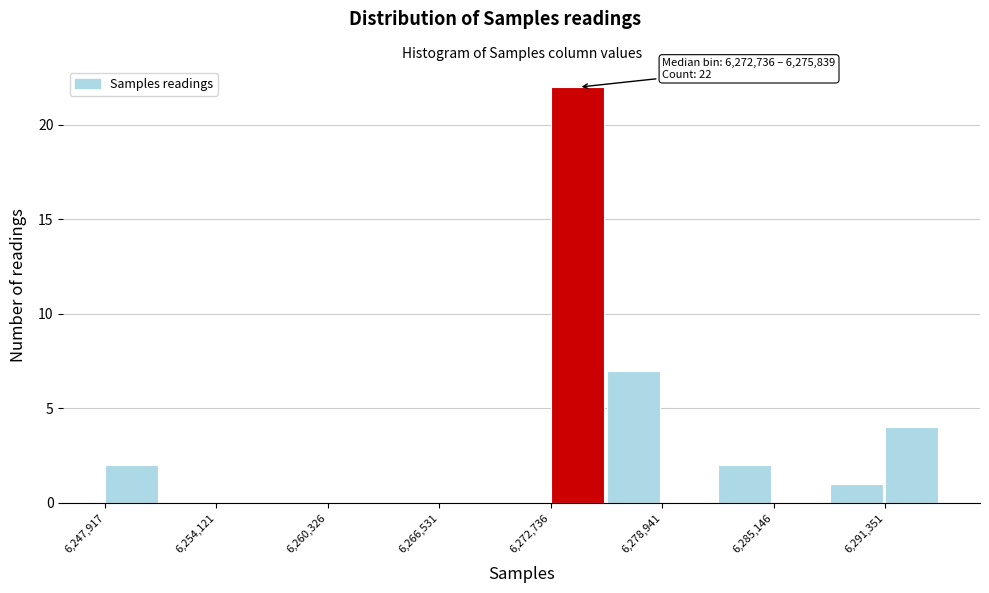

Read against the x-axis, roughly where is the centre of the tallest bar?

6274000